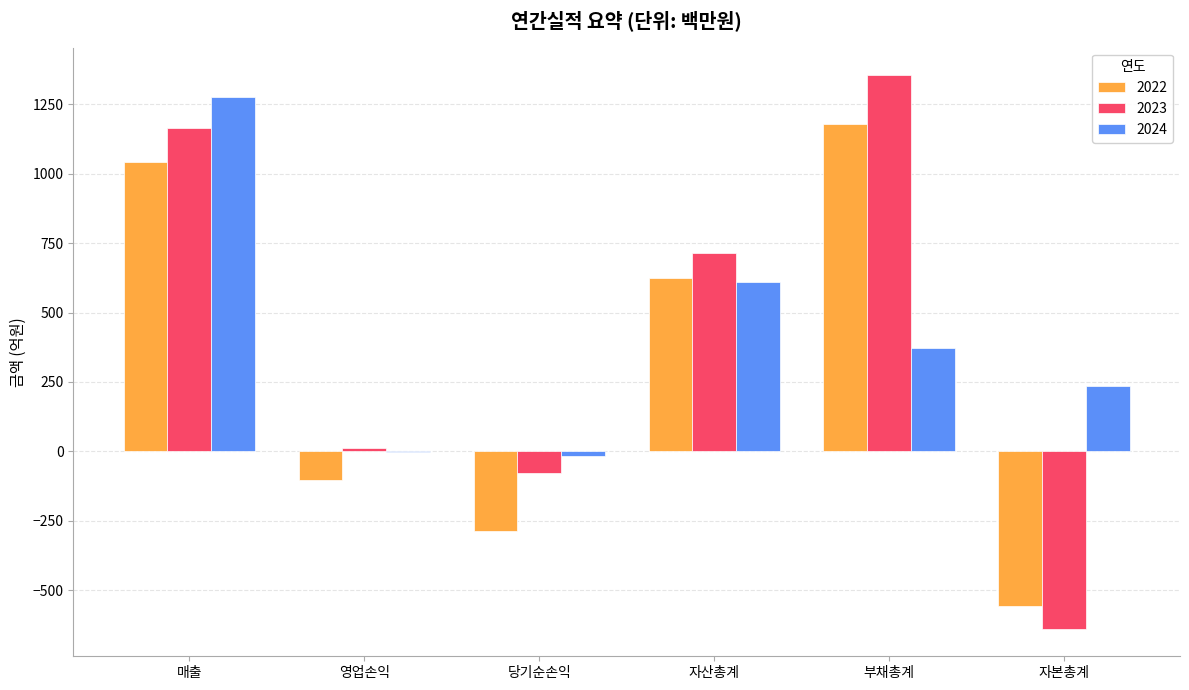

What is the highest value of the 2024 series?

1276.8